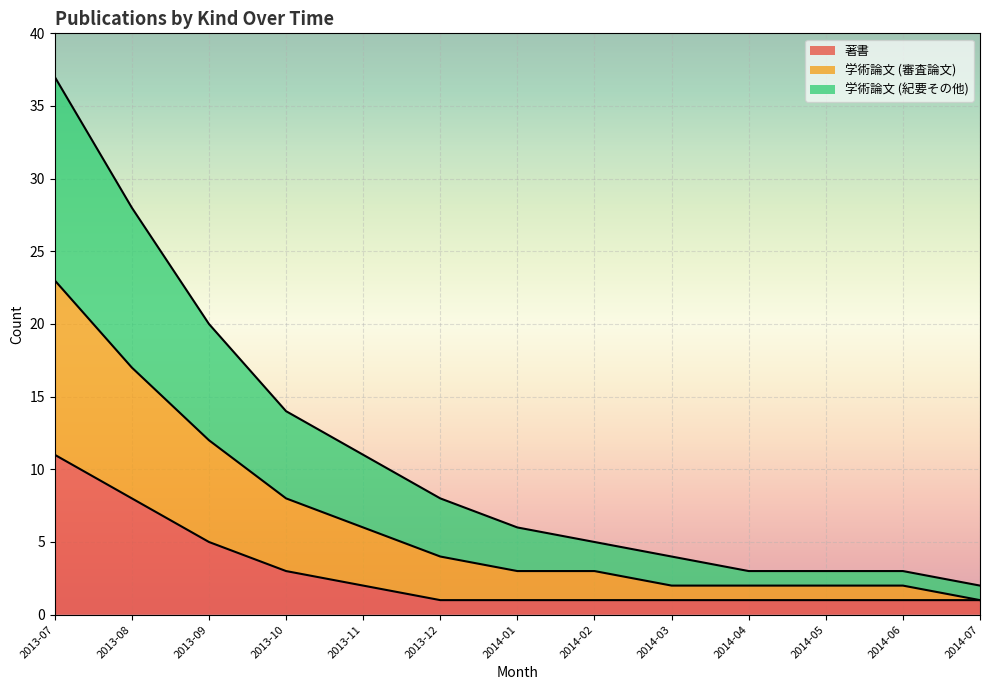

What is the label of the 8th point from the right?

2013-12